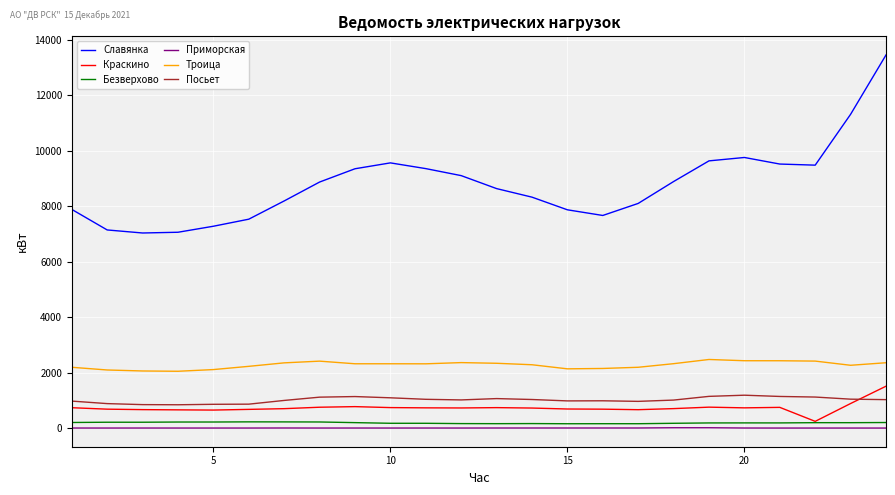

What is the maximum value shown in the chart?

13459.0